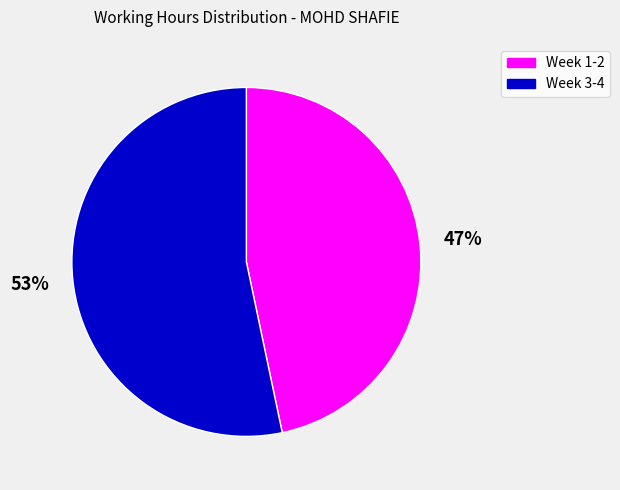

Is there a majority slice in this chart?

Yes